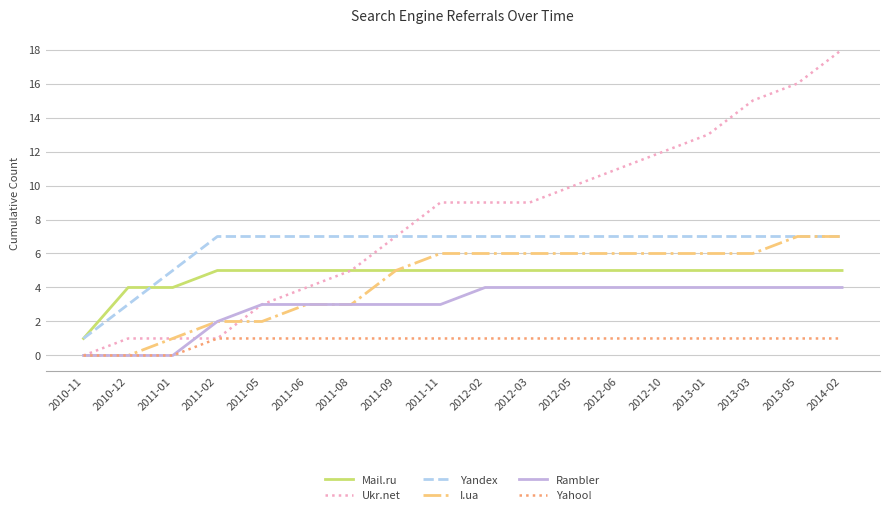

Rank the series at 2012-02 from highest to lowest value.

Ukr.net, Yandex, I.ua, Mail.ru, Rambler, Yahoo!